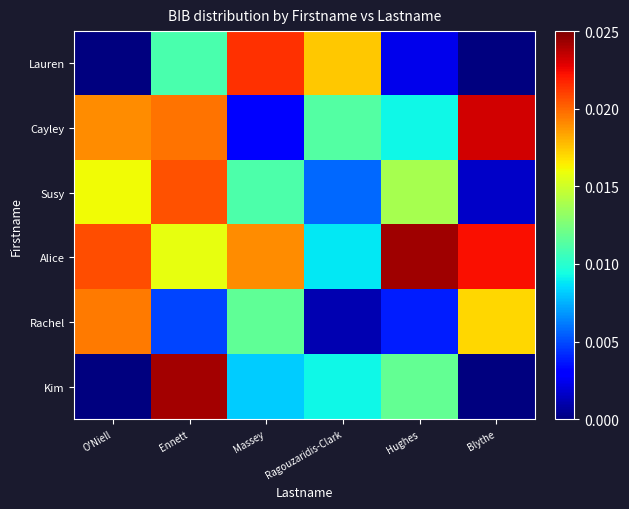

Reading left to right, list all the values displayed in this chart.

Lauren: O'Niell=0.0	Ennett=0.0	Massey=0.0	Ragouzaridis-Clark=0.0	Hughes=0.0	Blythe=0.0
Cayley: O'Niell=0.0	Ennett=0.0	Massey=0.0	Ragouzaridis-Clark=0.0	Hughes=0.0	Blythe=0.0
Susy: O'Niell=0.0	Ennett=0.0	Massey=0.0	Ragouzaridis-Clark=0.0	Hughes=0.0	Blythe=0.0
Alice: O'Niell=0.0	Ennett=0.0	Massey=0.0	Ragouzaridis-Clark=0.0	Hughes=0.0	Blythe=0.0
Rachel: O'Niell=0.0	Ennett=0.0	Massey=0.0	Ragouzaridis-Clark=0.0	Hughes=0.0	Blythe=0.0
Kim: O'Niell=0.0	Ennett=0.0	Massey=0.0	Ragouzaridis-Clark=0.0	Hughes=0.0	Blythe=0.0